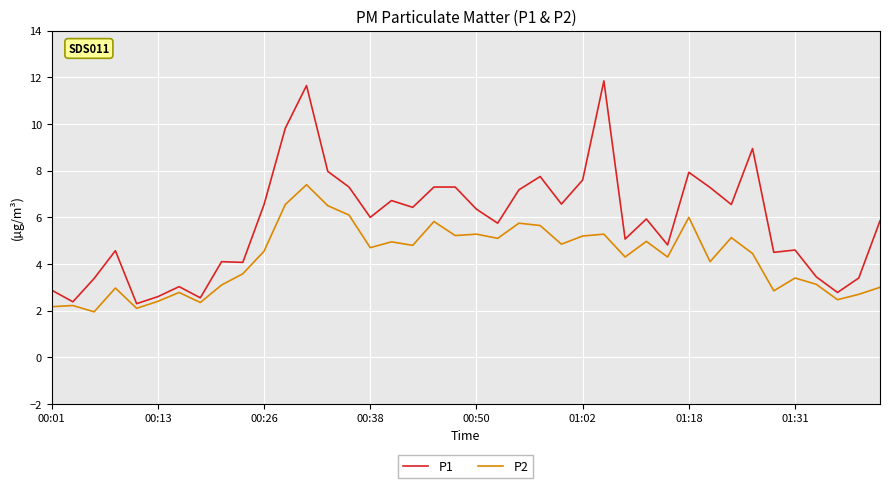

Which series has the widest spread of values?

P1